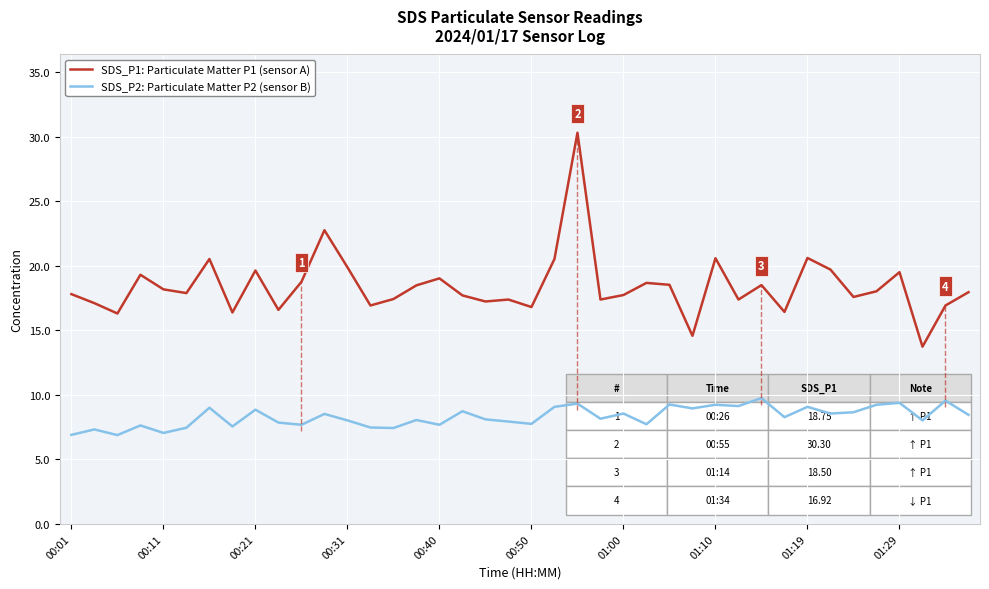

Rank the series by their average value, from lowest to highest.

SDS_P2: Particulate Matter P2 (sensor B), SDS_P1: Particulate Matter P1 (sensor A)